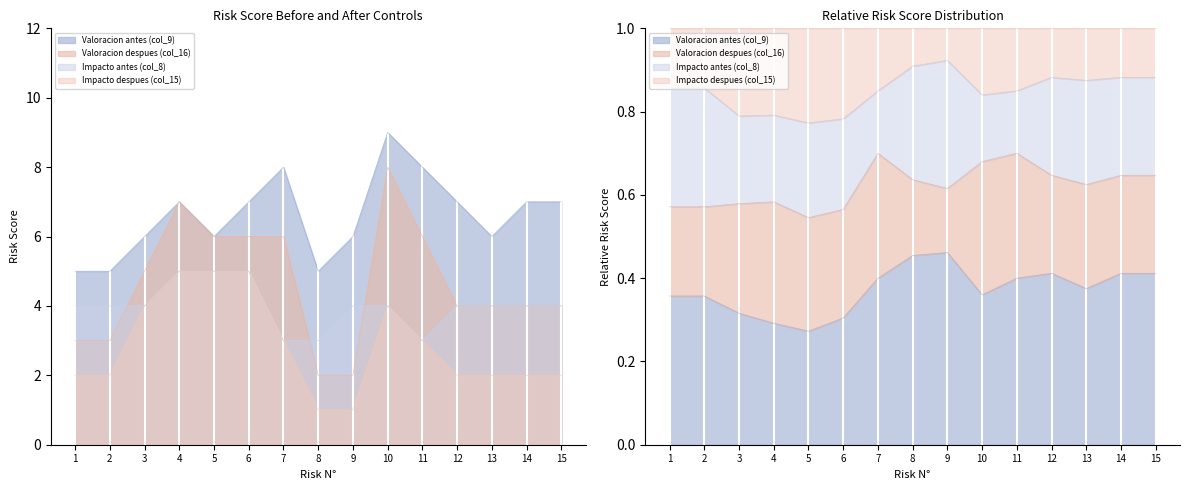

Which series has the largest total across all categories?

Valoracion antes (col_9)